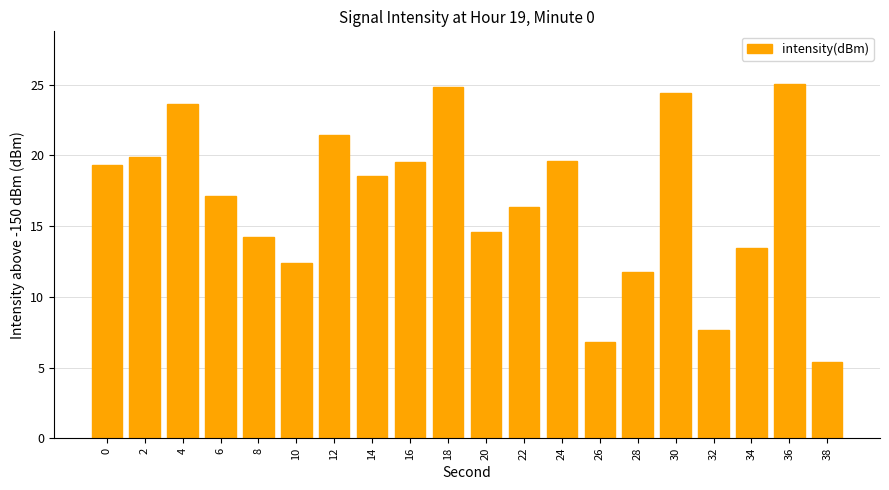

Count the number of data series in this chart.

1